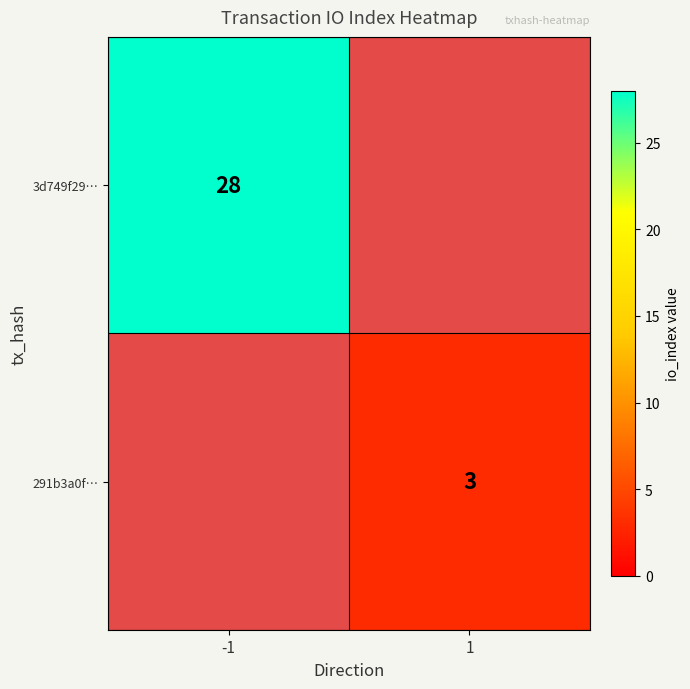

How many data points does each series have?

2